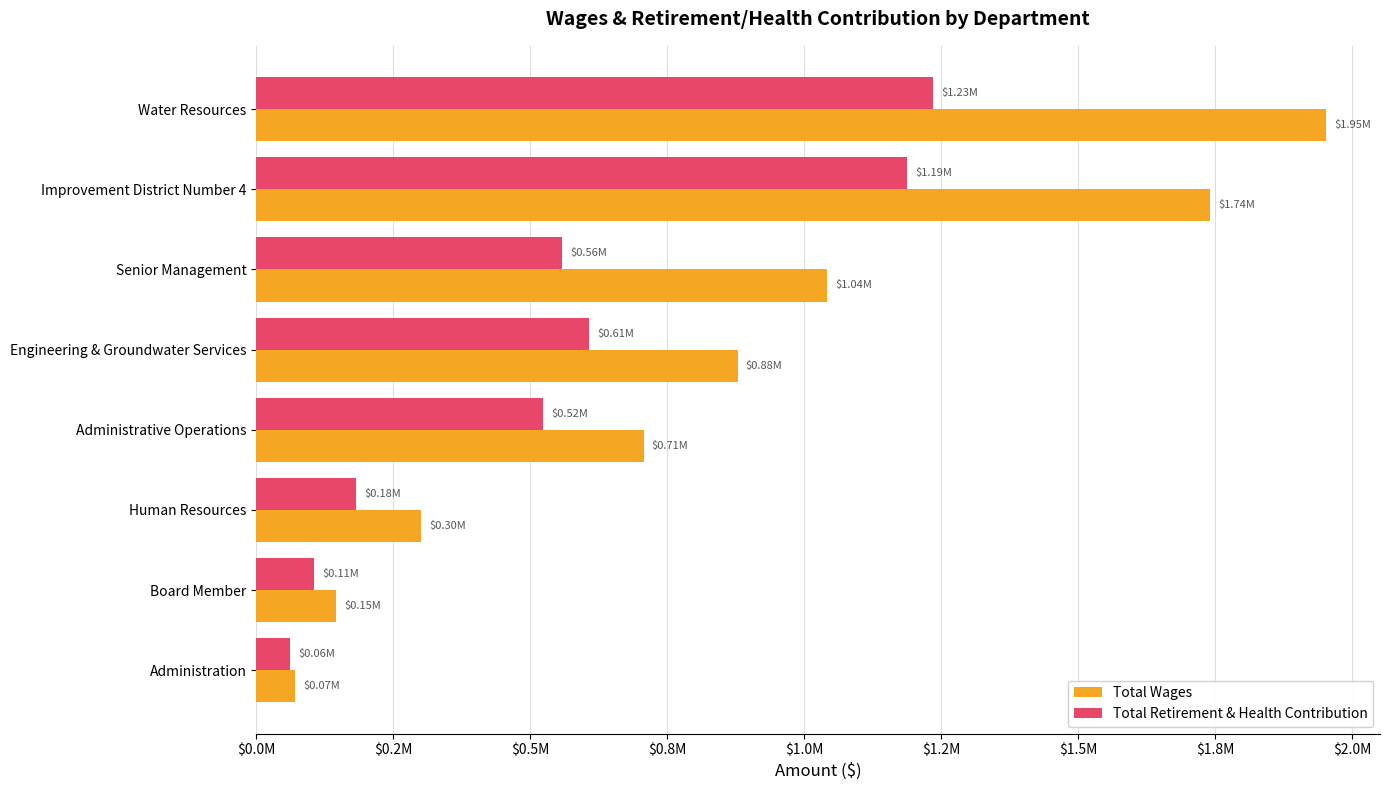

What are all the series names shown in the legend?

Total Wages, Total Retirement & Health Contribution